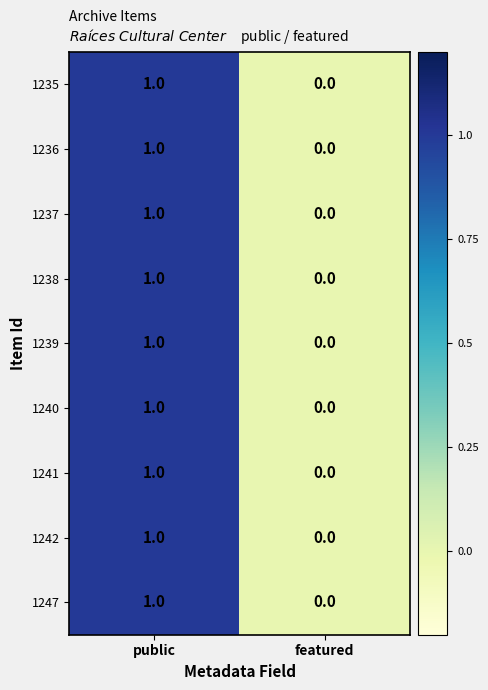

True or false: 1235 has a value of 1 at public.

True